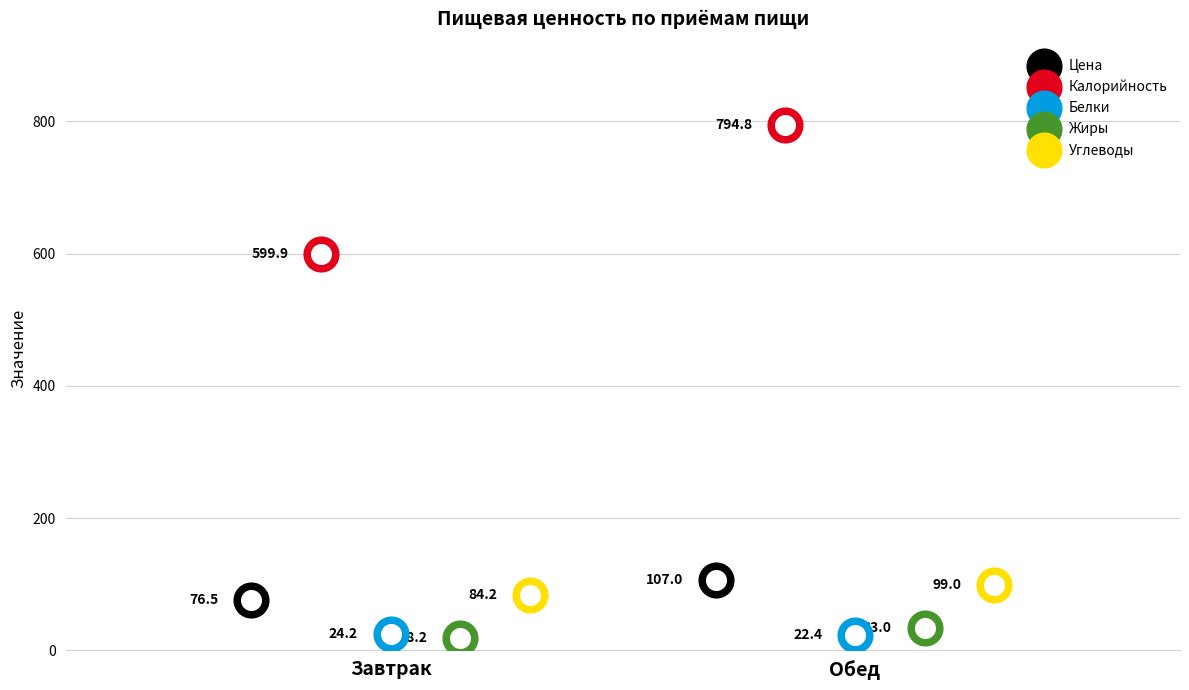

At how many categories does at least one series exceed 81?

2